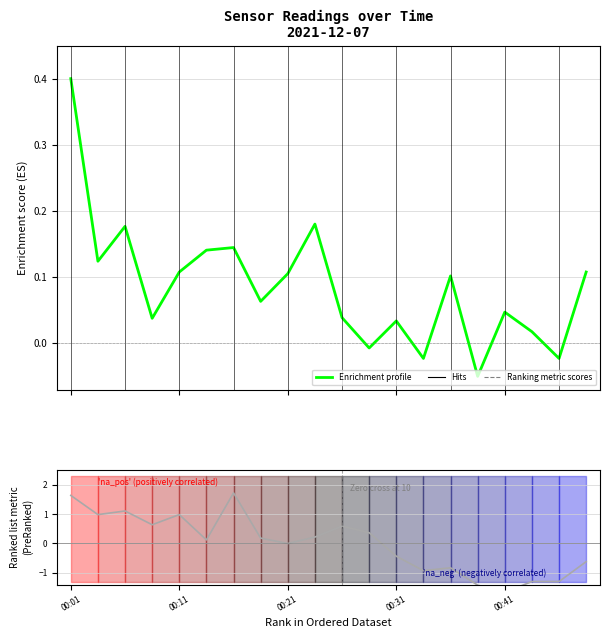

Is it true that Enrichment profile equals -0.0 at 11?

False